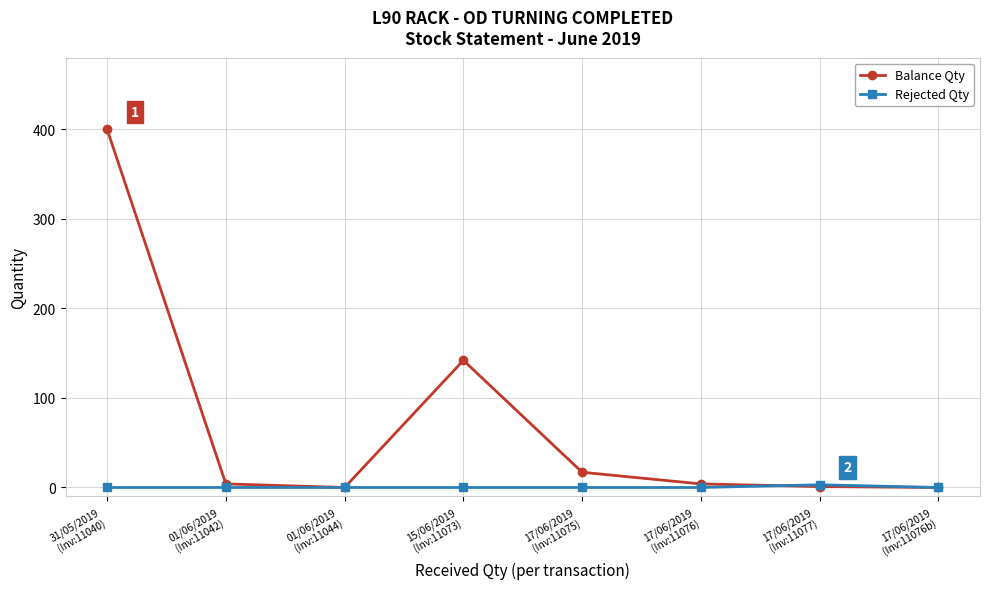

Which series has the largest total across all categories?

Balance Qty